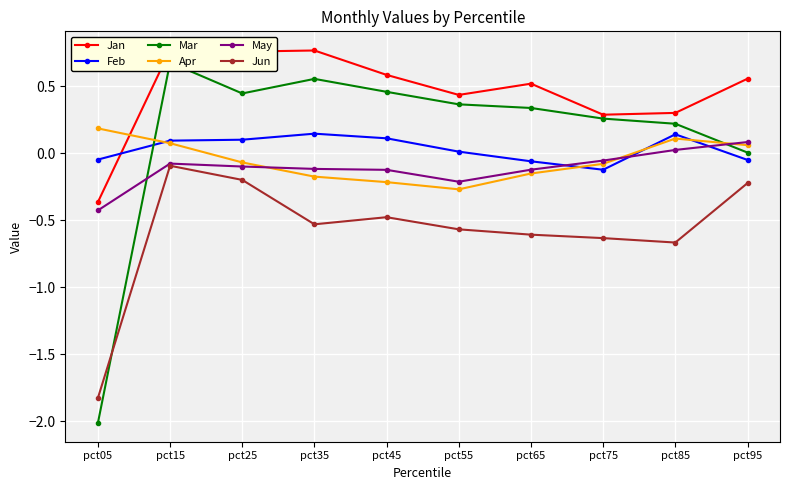

The value of Jun at pct25 is -0.1. True or false?

False